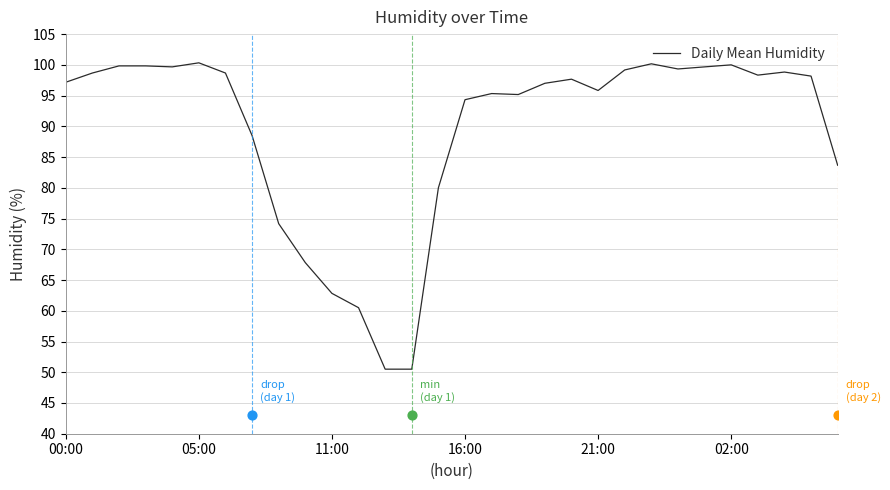

Approximately how many times larger is the value at 02:00 compared to 6?

1.0